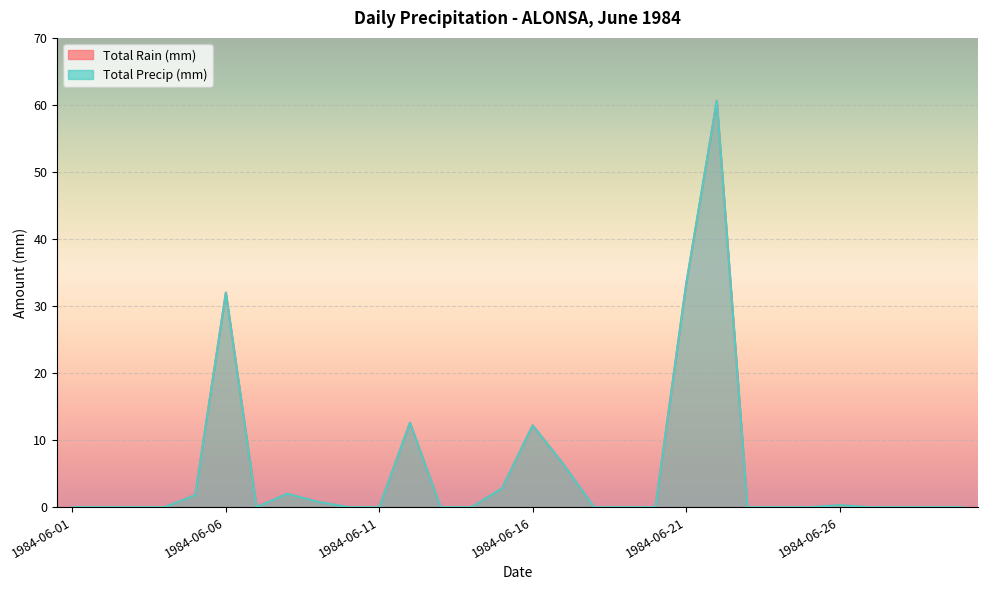

Reading right to left, extract all data points from this chart.

Total Rain (mm): 1984-06-30=0.0	1984-06-29=0.0	1984-06-28=0.0	1984-06-27=0.0	1984-06-26=0.3	1984-06-25=0.0	1984-06-24=0.0	1984-06-23=0.0	1984-06-22=60.6	1984-06-21=33.2	1984-06-20=0.0	1984-06-19=0.0	1984-06-18=0.0	1984-06-17=6.4	1984-06-16=12.2	1984-06-15=2.8	1984-06-14=0.0	1984-06-13=0.0	1984-06-12=12.6	1984-06-11=0.0	1984-06-10=0.0	1984-06-09=0.8	1984-06-08=2.0	1984-06-07=0.0	1984-06-06=32.0	1984-06-05=1.8	1984-06-04=0.0	1984-06-03=0.0	1984-06-02=0.0	1984-06-01=0.0
Total Precip (mm): 1984-06-30=0.0	1984-06-29=0.0	1984-06-28=0.0	1984-06-27=0.0	1984-06-26=0.3	1984-06-25=0.0	1984-06-24=0.0	1984-06-23=0.0	1984-06-22=60.6	1984-06-21=33.2	1984-06-20=0.0	1984-06-19=0.0	1984-06-18=0.0	1984-06-17=6.4	1984-06-16=12.2	1984-06-15=2.8	1984-06-14=0.0	1984-06-13=0.0	1984-06-12=12.6	1984-06-11=0.0	1984-06-10=0.0	1984-06-09=0.8	1984-06-08=2.0	1984-06-07=0.0	1984-06-06=32.0	1984-06-05=1.8	1984-06-04=0.0	1984-06-03=0.0	1984-06-02=0.0	1984-06-01=0.0